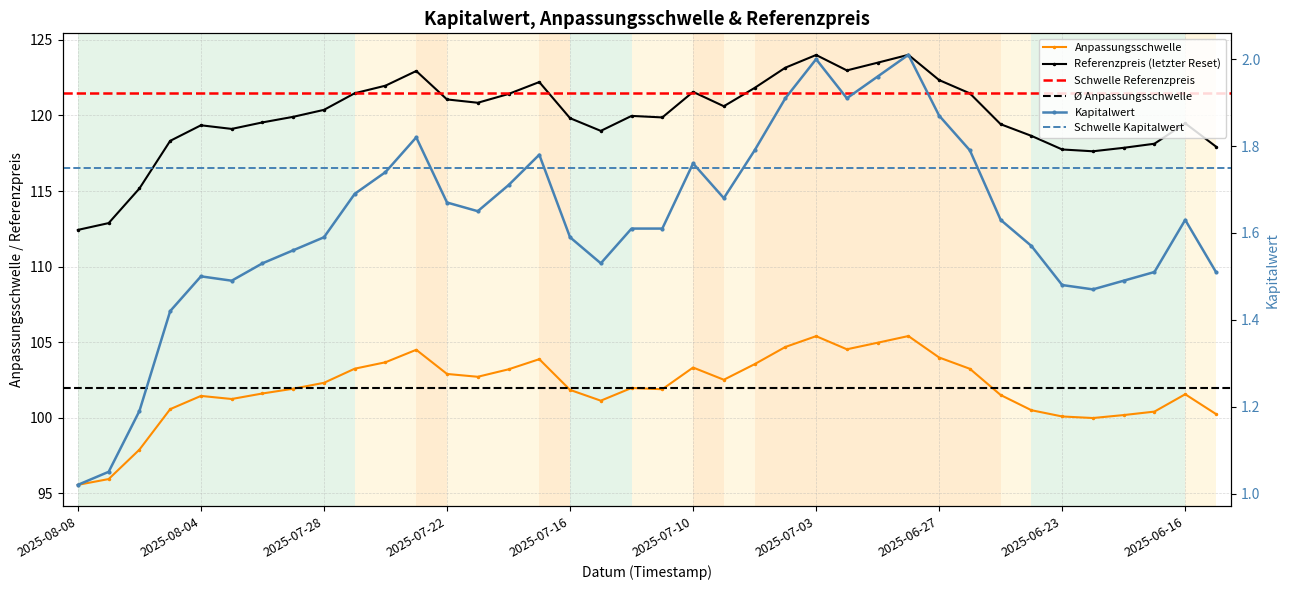

Which series changed the most between 2025-07-30 and 2025-07-23?

Referenzpreis